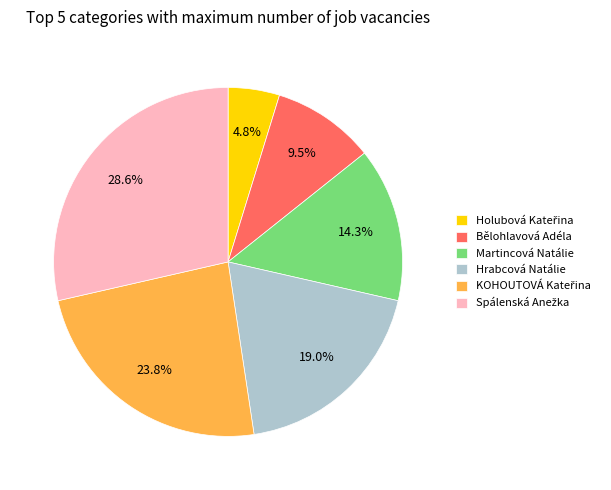

To the nearest percent, what is the average slice percentage?

17%